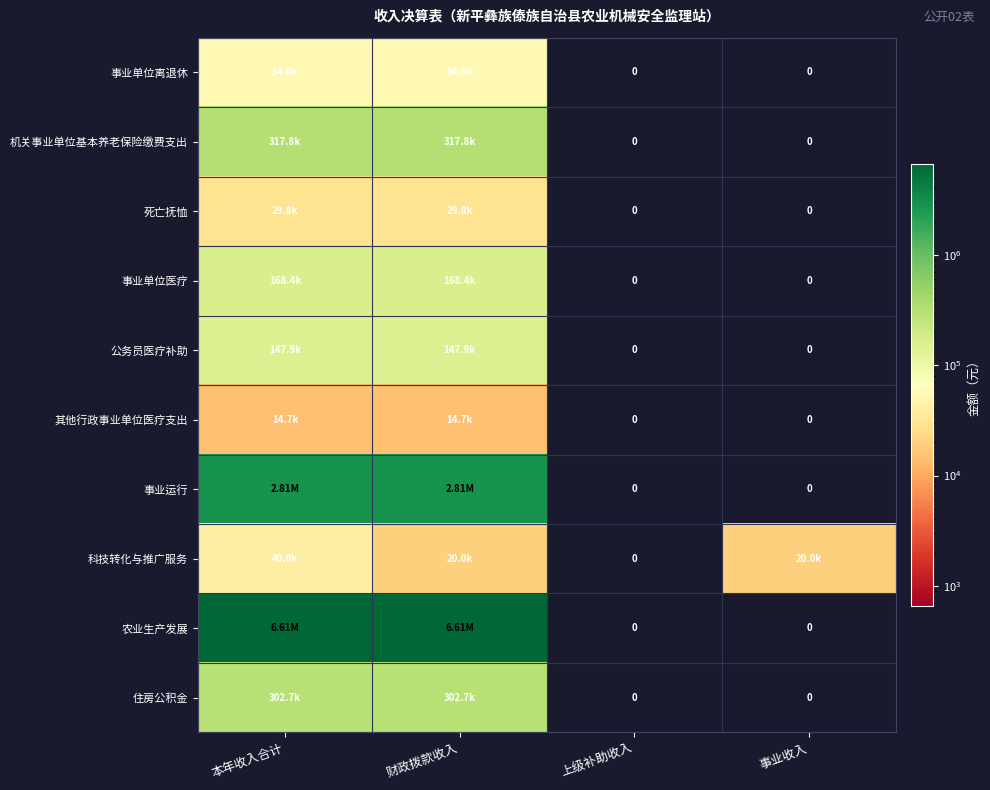

At which category is the sum across all series the highest?

本年收入合计